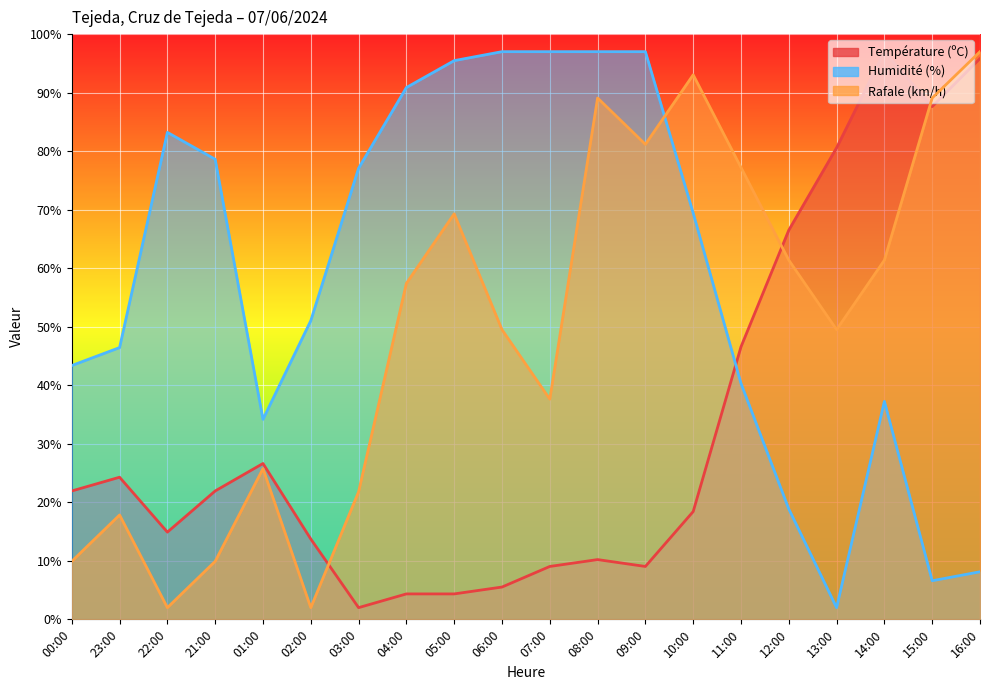

Read the Humidité (%) value at 09:00.

97.0